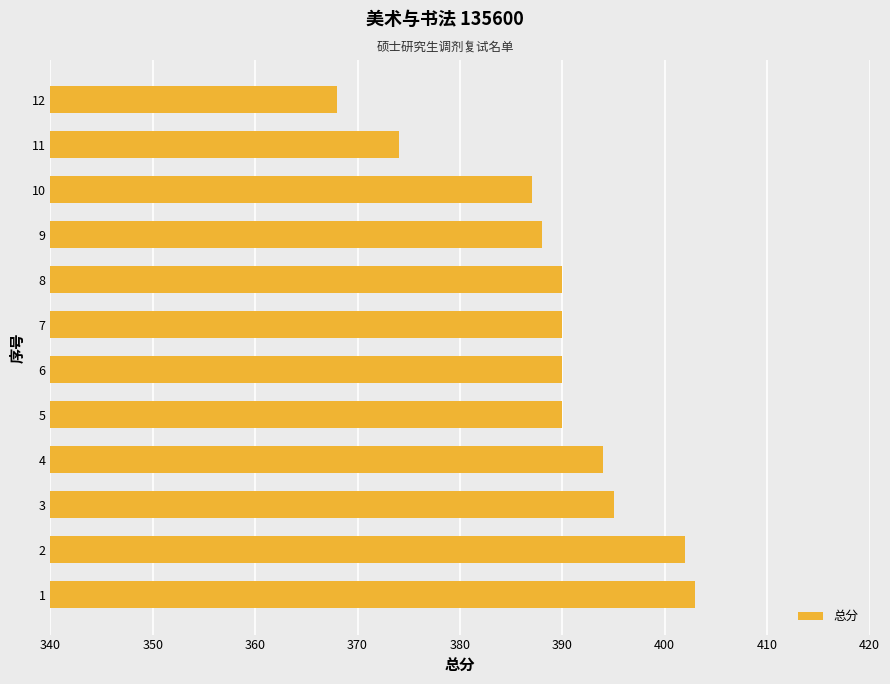

Reading top to bottom, transcribe all the data shown in this chart.

12=368	11=374	10=387	9=388	8=390	7=390	6=390	5=390	4=394	3=395	2=402	1=403